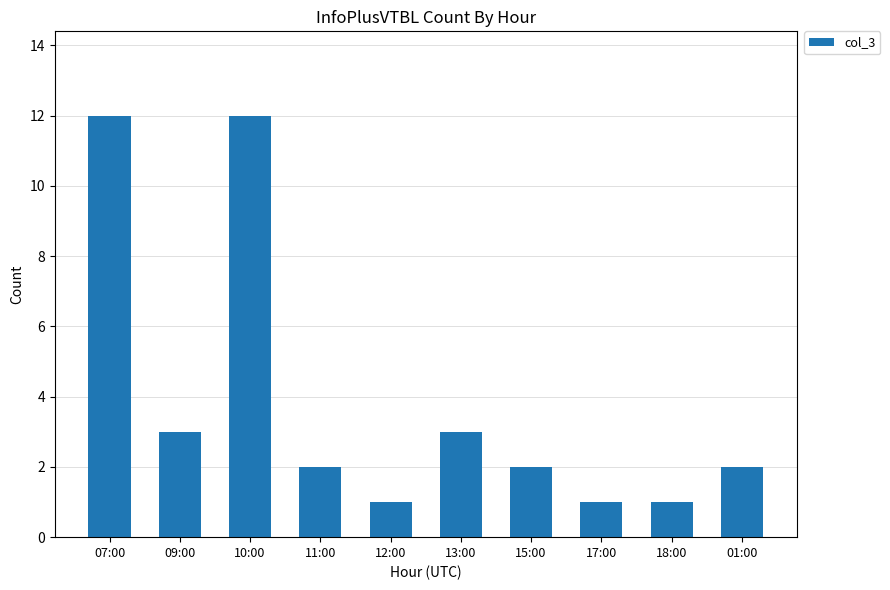

Between 17:00 and 15:00, which is larger?

15:00